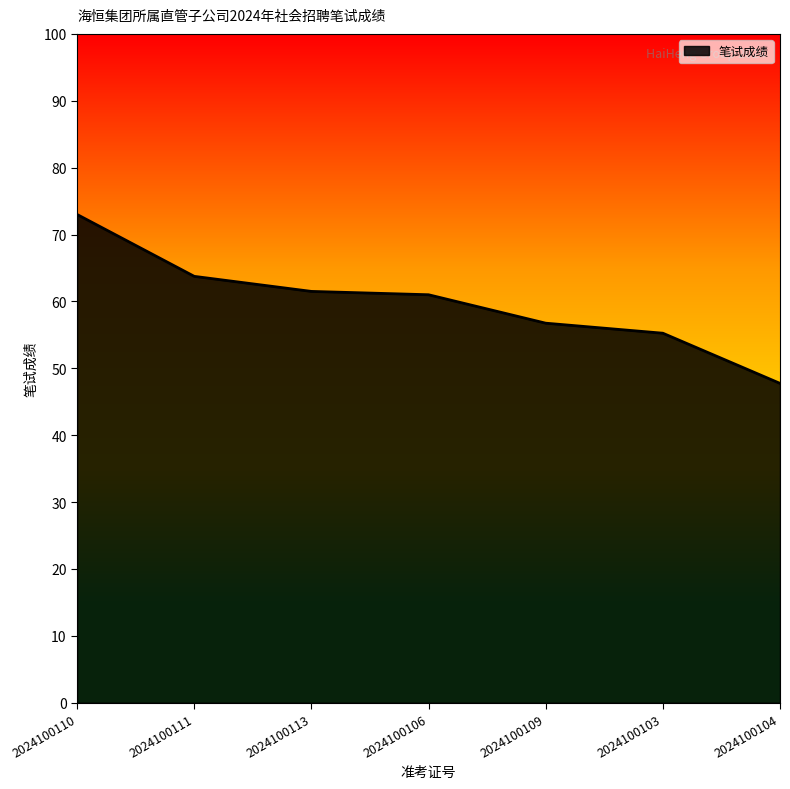

What position from the left is 2024100111?

2